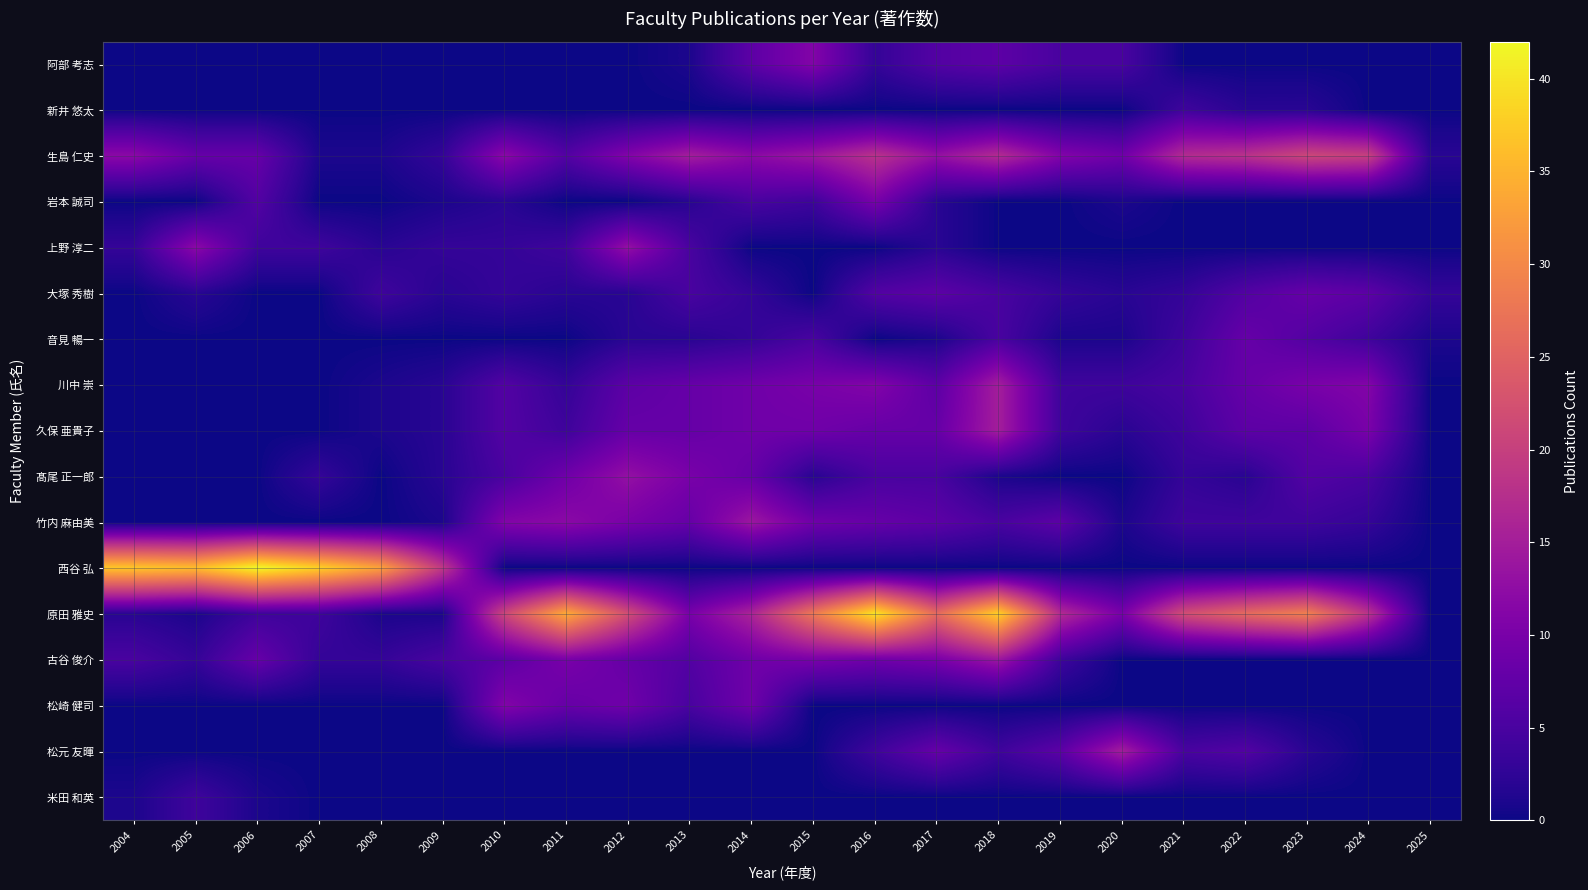

Between 2006 and 2024, which series saw the biggest shift?

西谷 弘